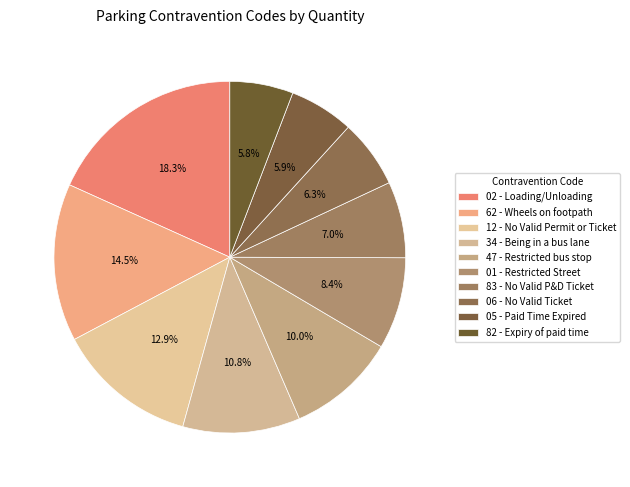

To the nearest percent, what percentage of the pie is 02 - Loading/Unloading?

18%